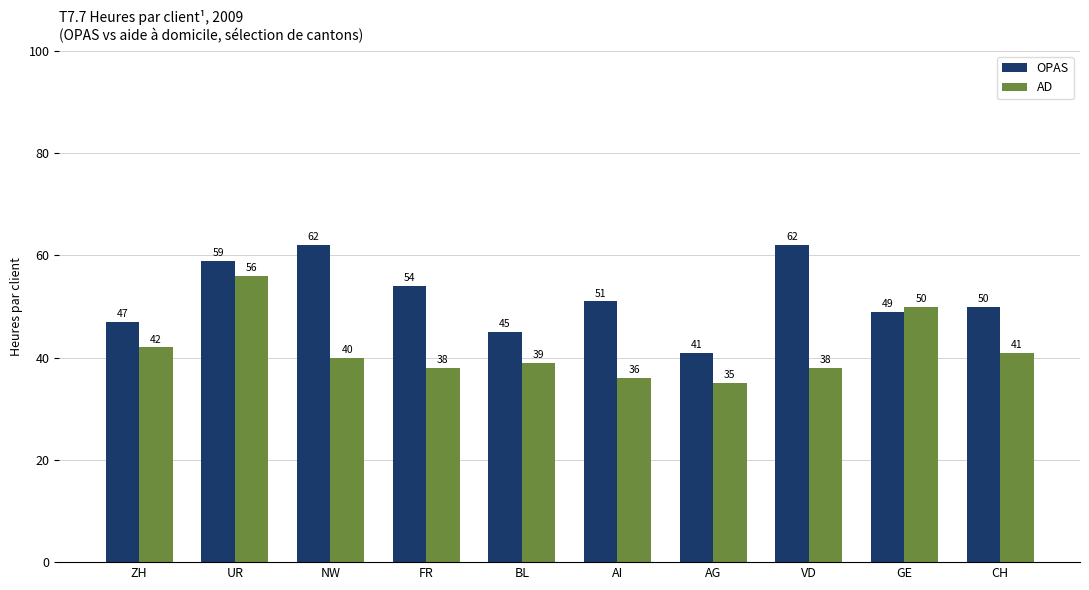

Which series changed the most between FR and CH?

OPAS